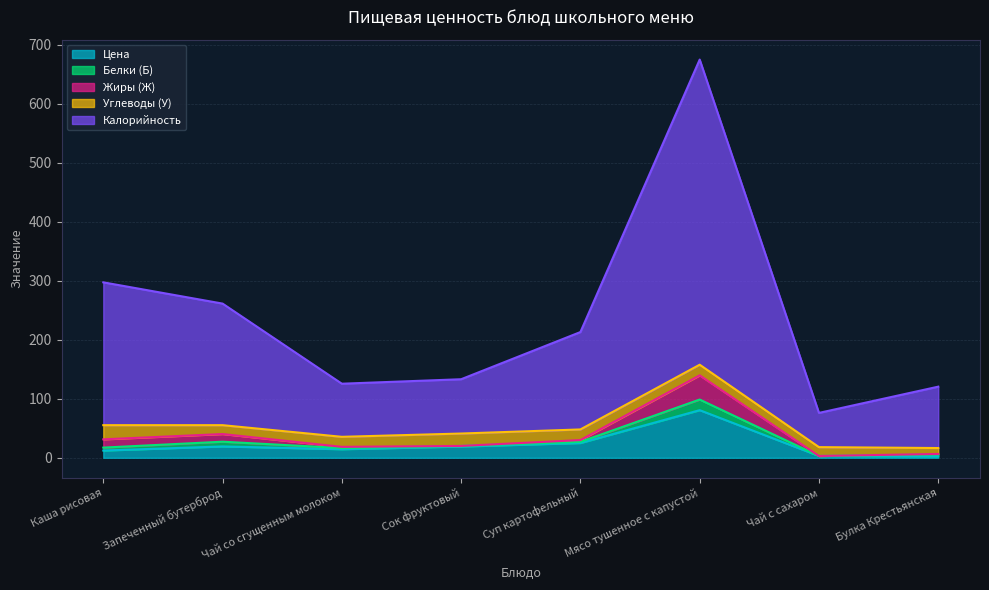

Which series has the largest total across all categories?

Калорийность